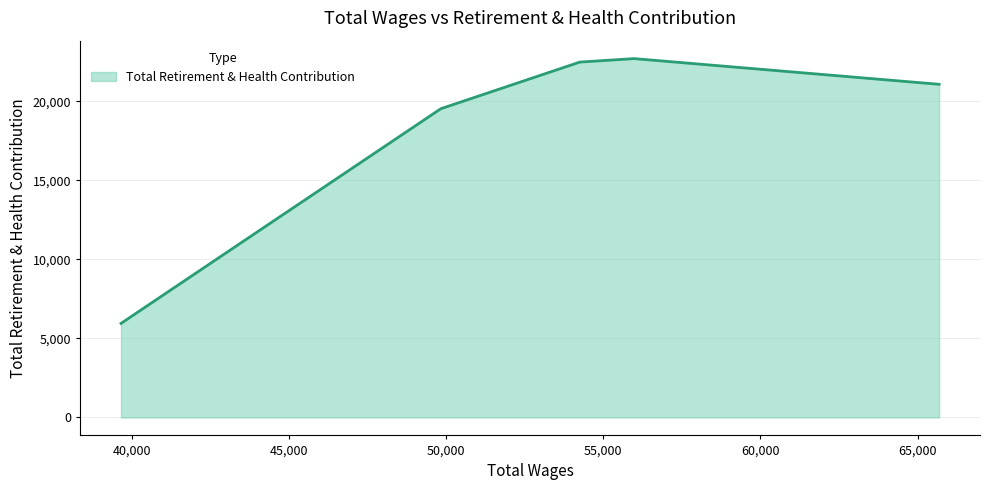

What is the smallest value displayed?

5950